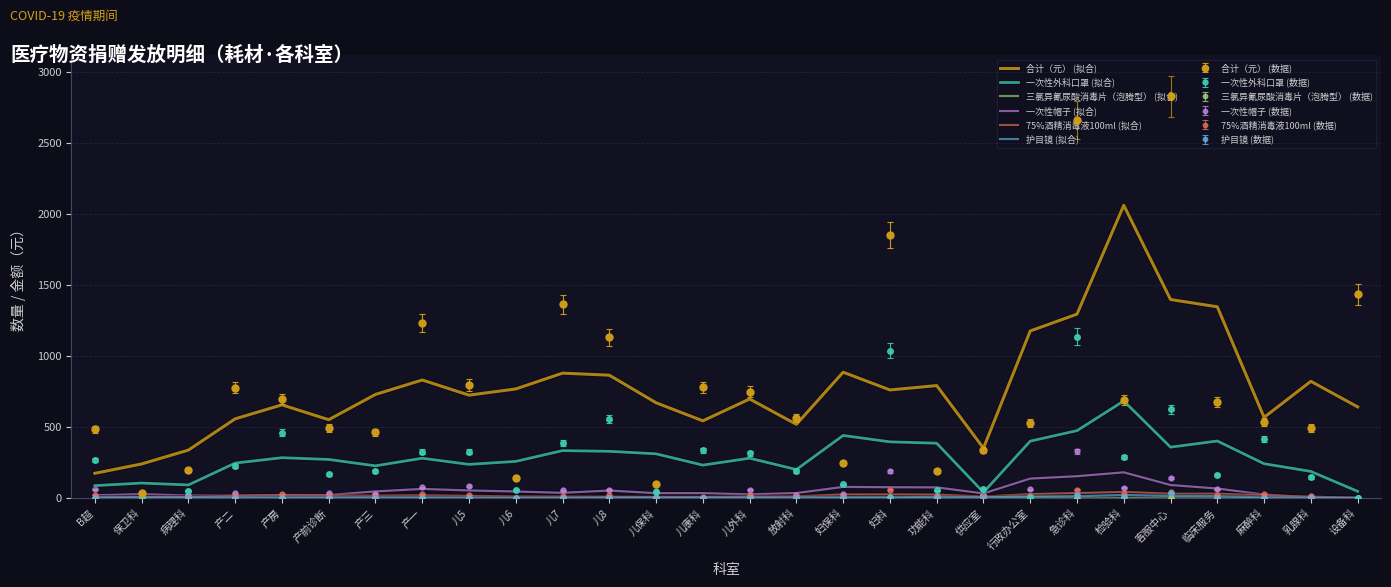

Which category has the highest value across all series?

客服中心